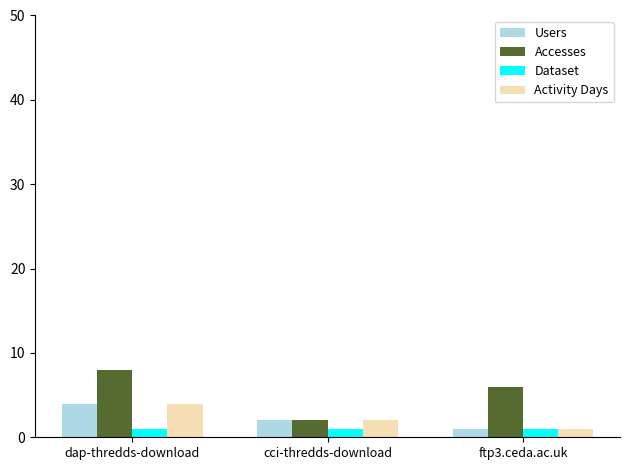

Which label corresponds to the largest value in the chart?

dap-thredds-download